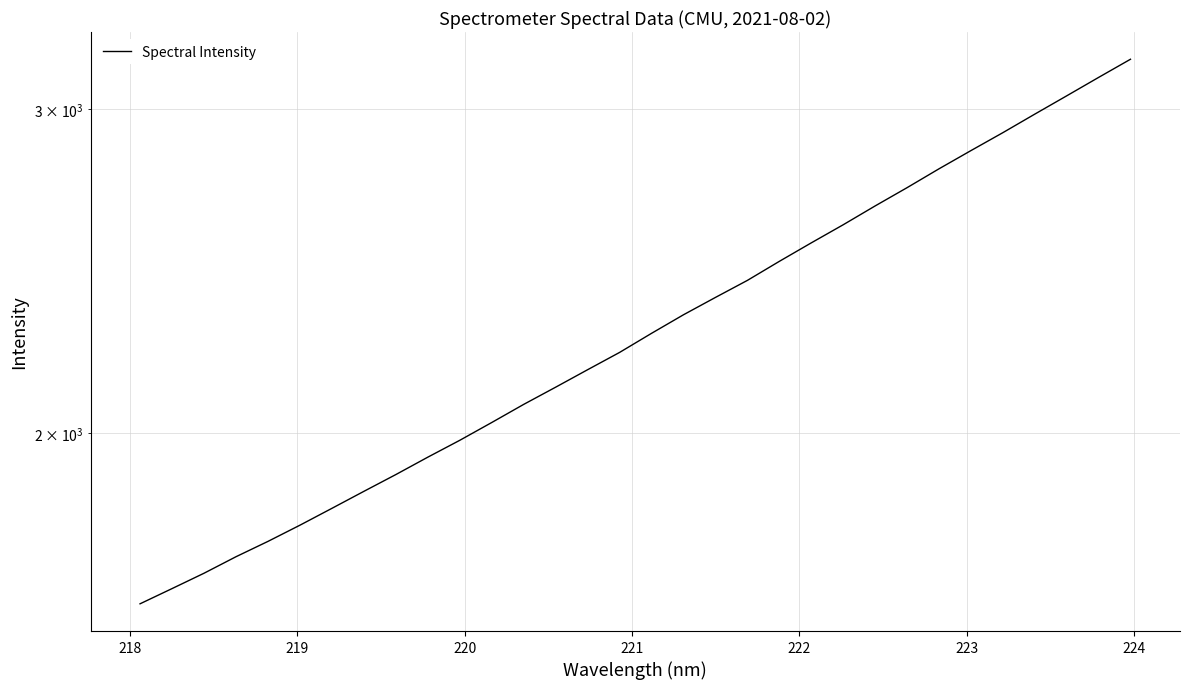

Reading left to right, what are all the values shown in this chart?

1614.8	1645.8	1677.8	1712.9	1746.1	1781.9	1819.9	1859.0	1898.5	1940.3	1981.8	2026.4	2072.9	2118.1	2164.9	2212.3	2265.8	2319.1	2370.0	2421.1	2479.5	2537.6	2595.8	2657.7	2719.2	2784.1	2848.3	2913.0	2981.4	3050.5	3121.7	3193.6